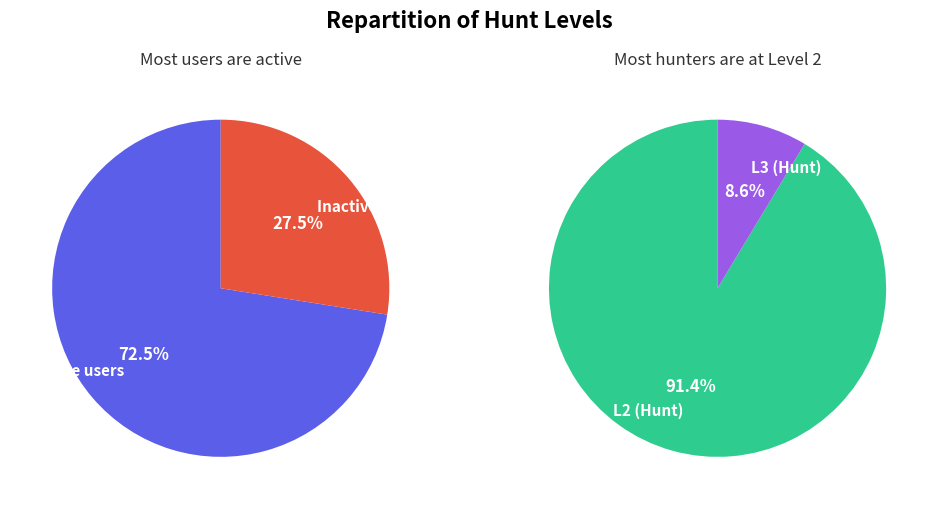

Which slice represents more than half of the pie?

L2_count